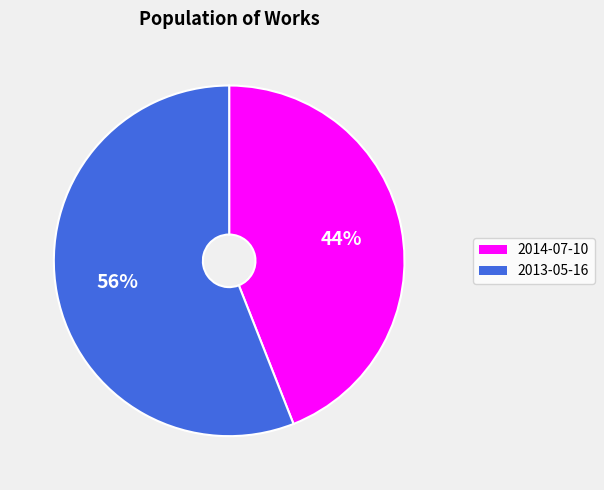

Combined, do 2013-05-16 and 2014-07-10 account for over 50%?

Yes